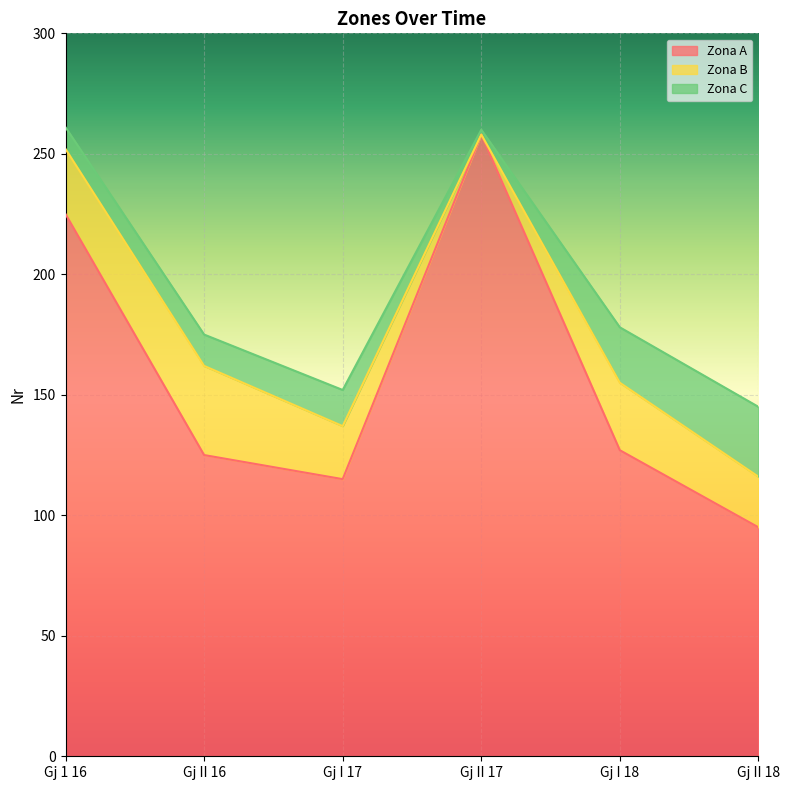

What is the label of the 3rd point from the left?

Gj I 17